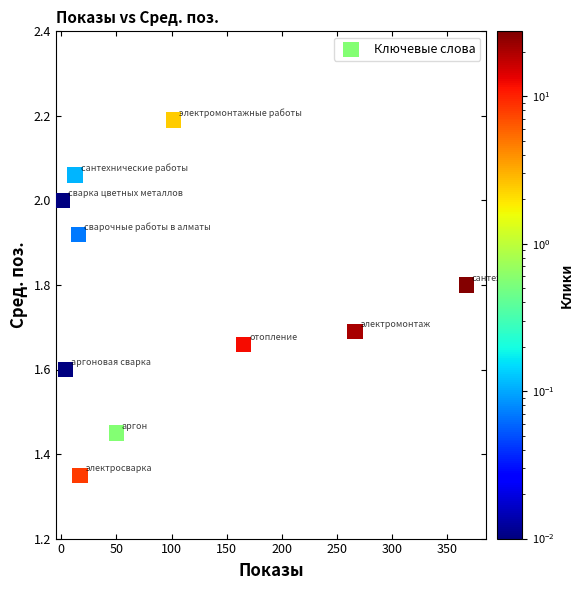

What is the average Y value?

1.8